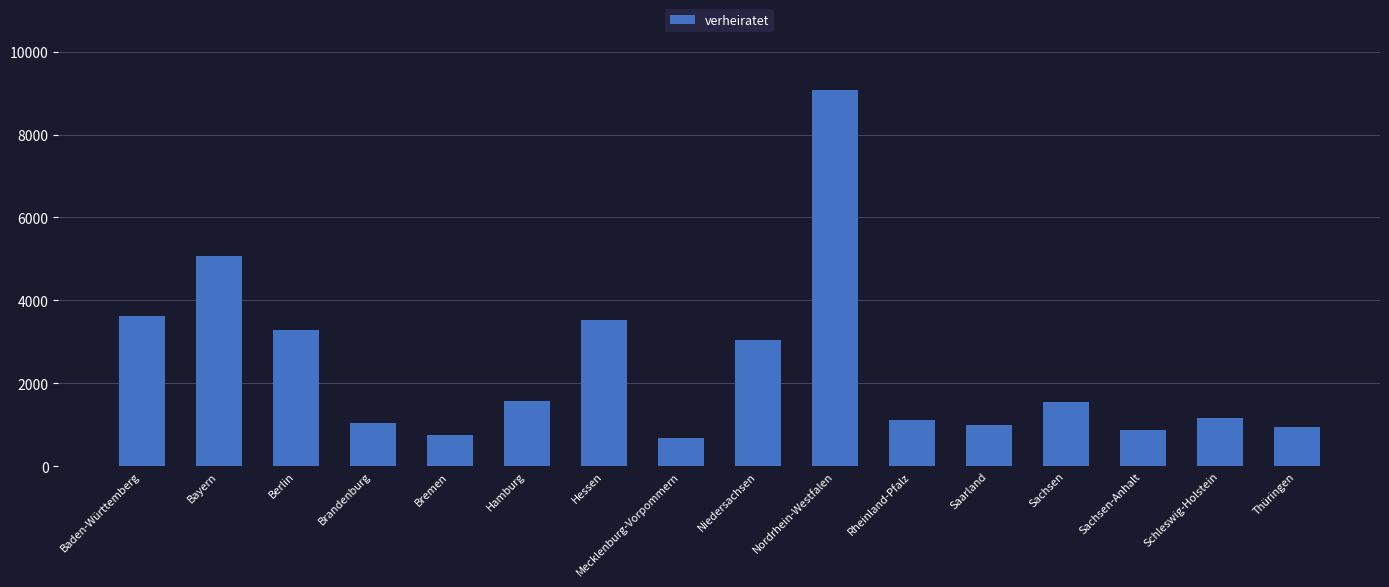

At which category does the chart reach its minimum across all series?

Mecklenburg-Vorpommern